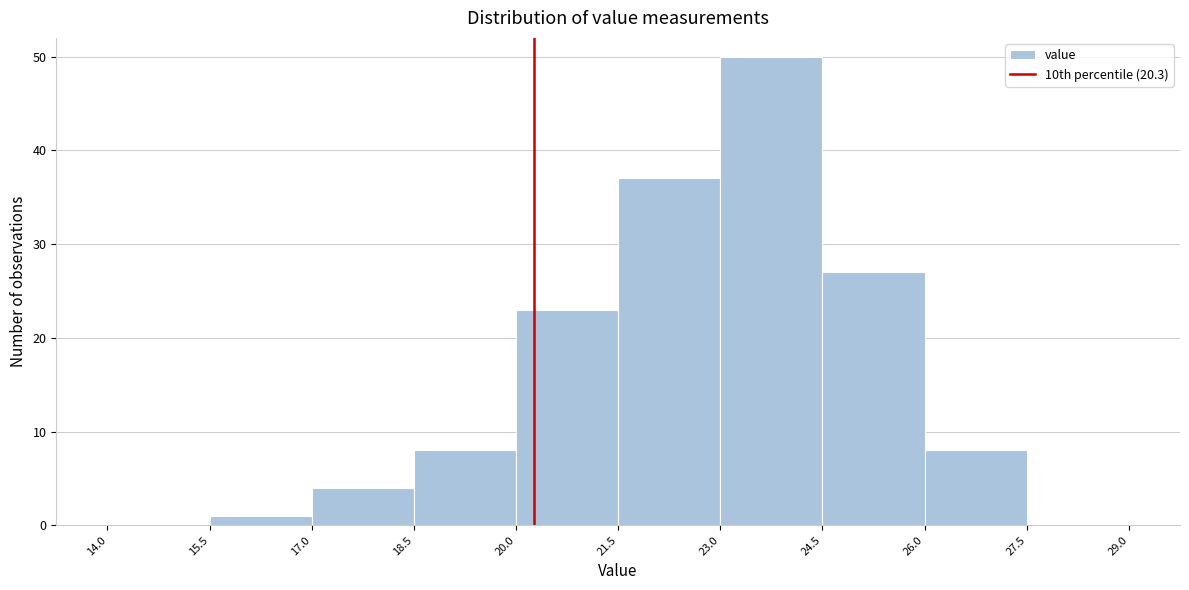

Which range on the x-axis has the tallest bar?

23.0 to 24.5